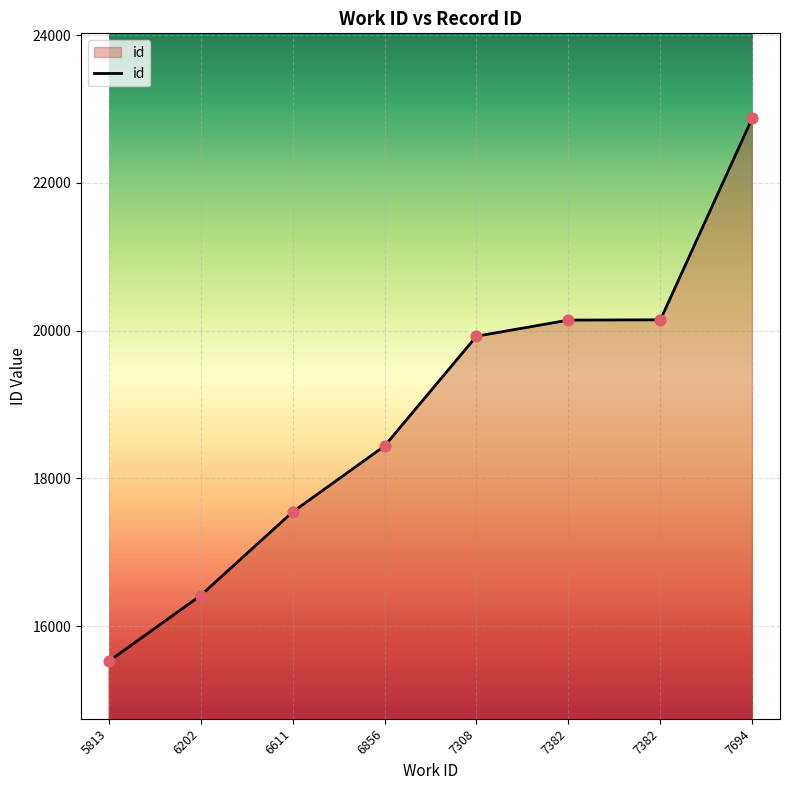

Approximately how many times larger is the value at 6856 compared to 7308?

0.9